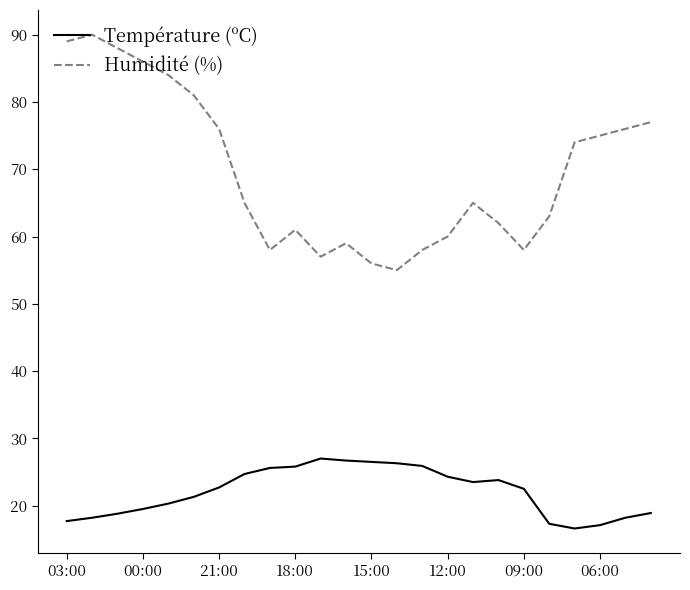

What is the minimum value for Humidité (%)?

55.0